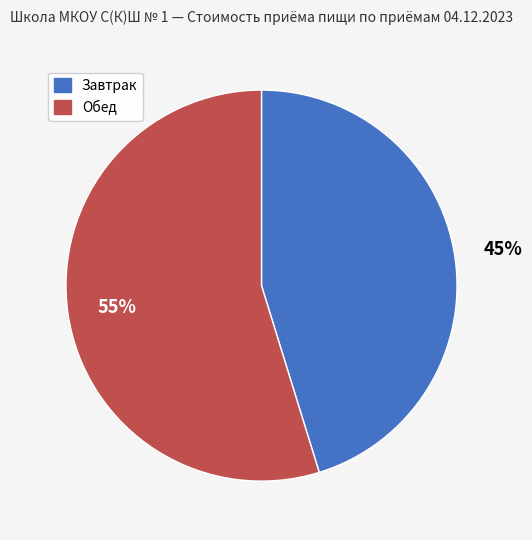

Rank the categories by value from lowest to highest.

Завтрак, Обед